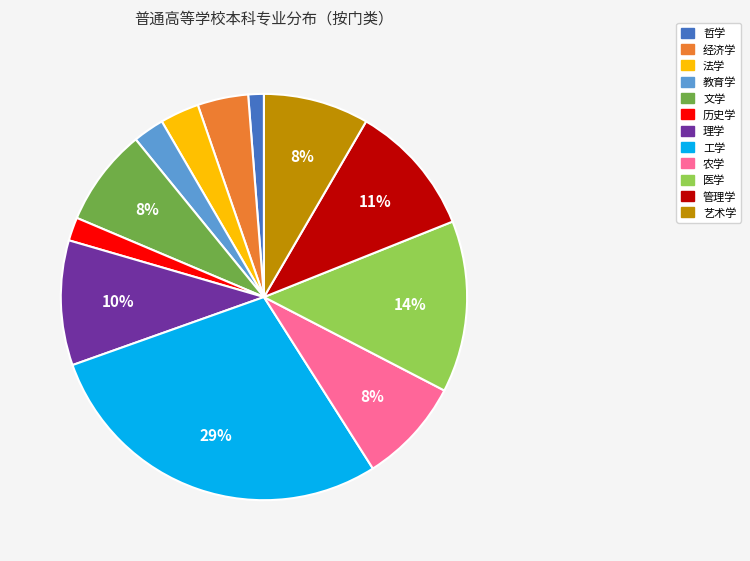

Is there a majority slice in this chart?

No